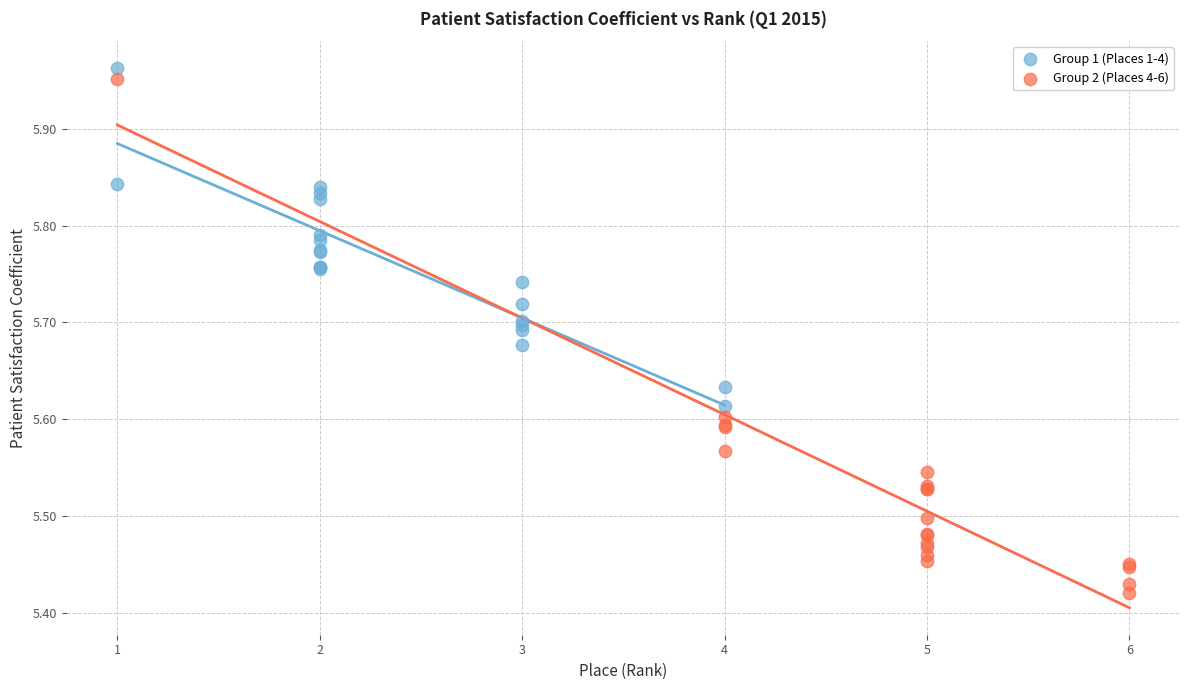

Which series reaches the minimum Y coordinate?

Group 2 (Places 4-6)